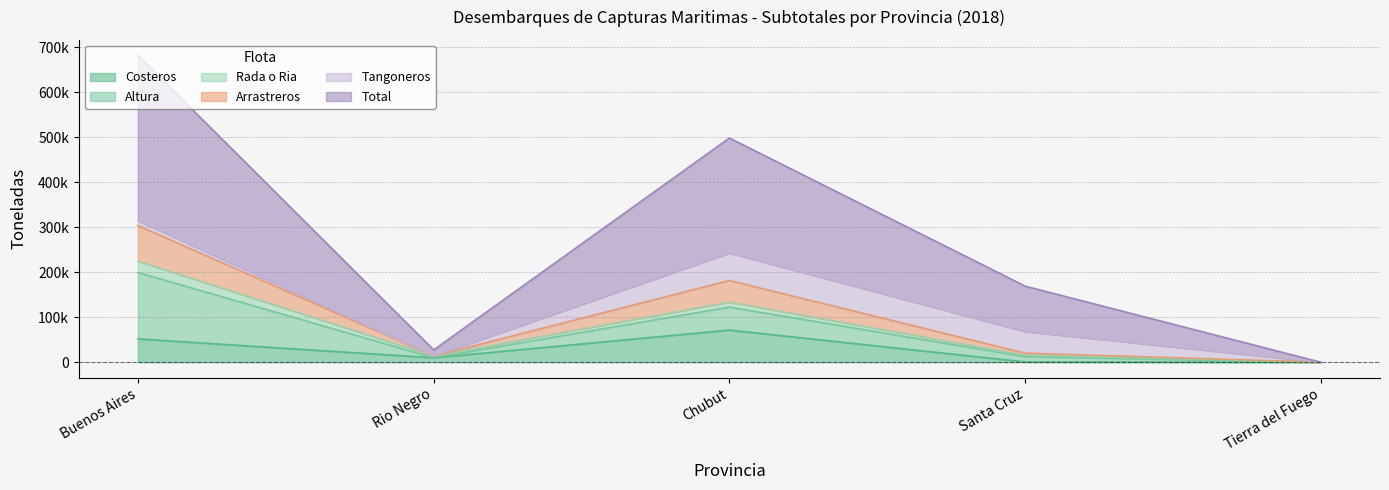

What is the maximum value for Costeros?

71443.2